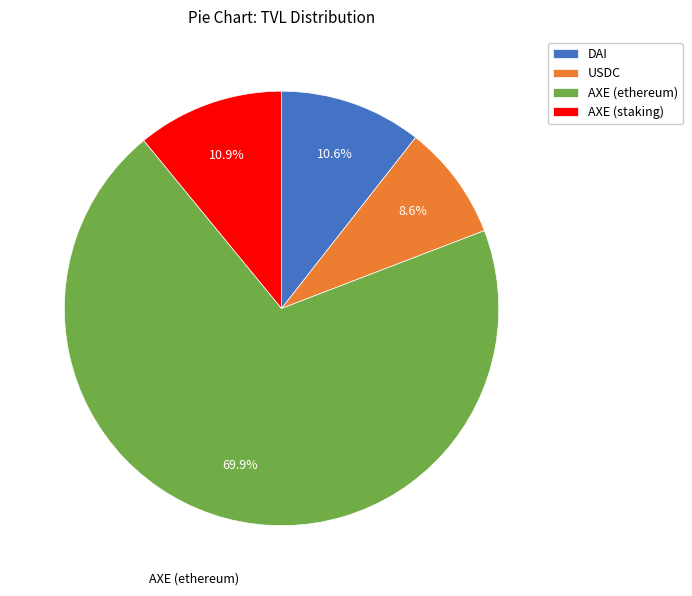

How much of the chart is everything except DAI?

89.4%